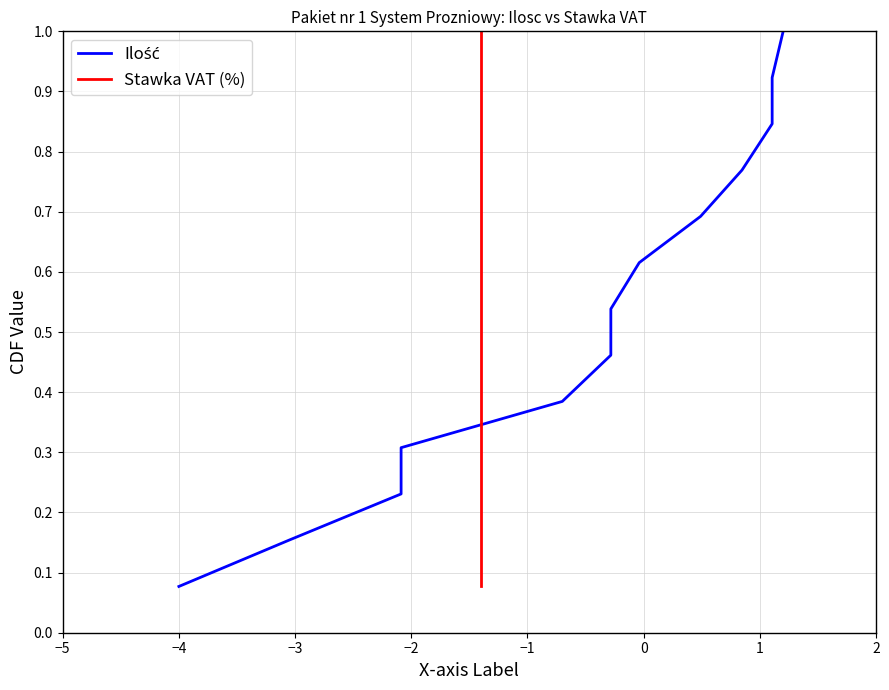

How many lines are shown in the chart?

2